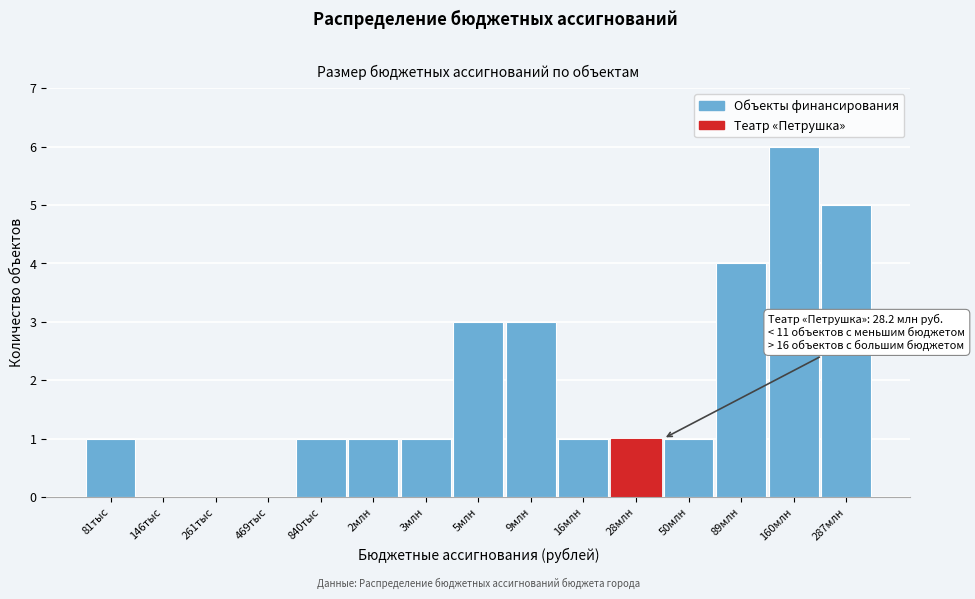

Reading left to right, list all the values displayed in this chart.

81тыс=1	146тыс=0	261тыс=0	469тыс=0	840тыс=1	2млн=1	3млн=1	5млн=3	9млн=3	16млн=1	28млн=1	50млн=1	89млн=4	160млн=6	287млн=5